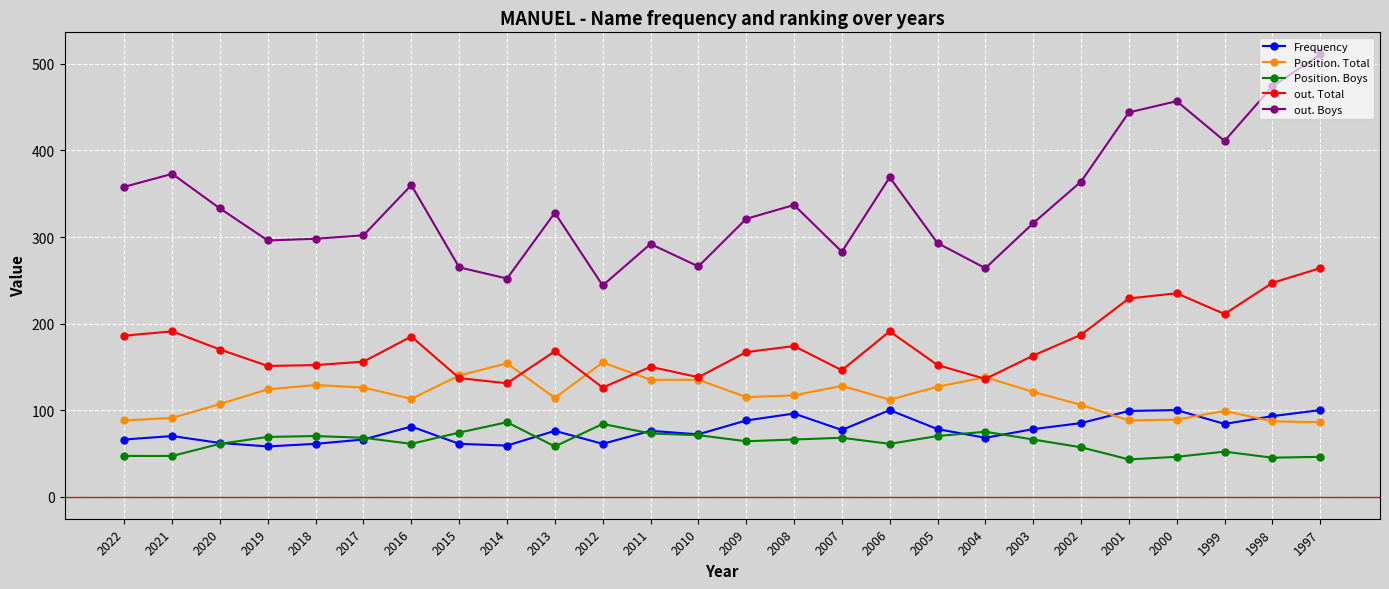

Is the value of out. Total at 2015 greater than the value of Position. Boys at 2002?

Yes